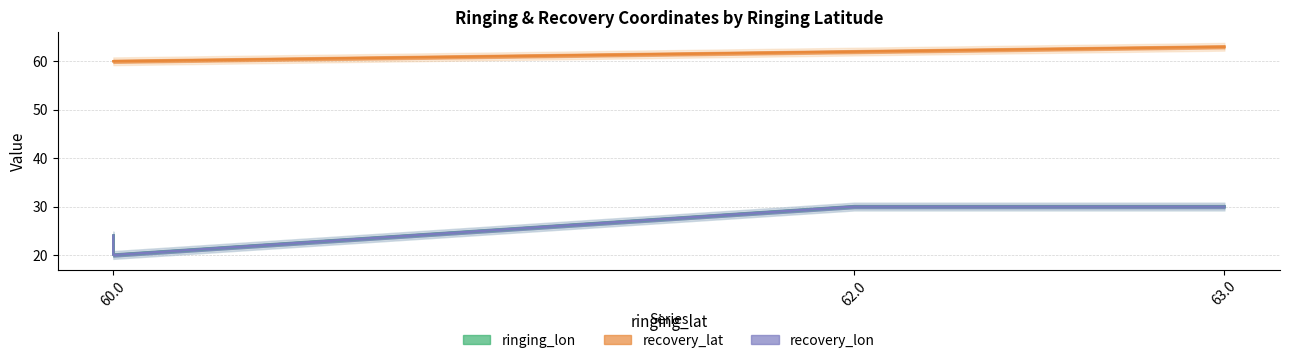

What is the difference between the recovery_lat values at 60.0 and 63.0?

3